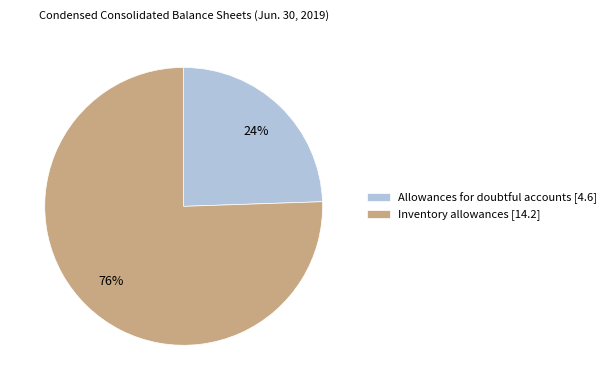

Which category has the biggest portion of the pie?

Inventory allowances